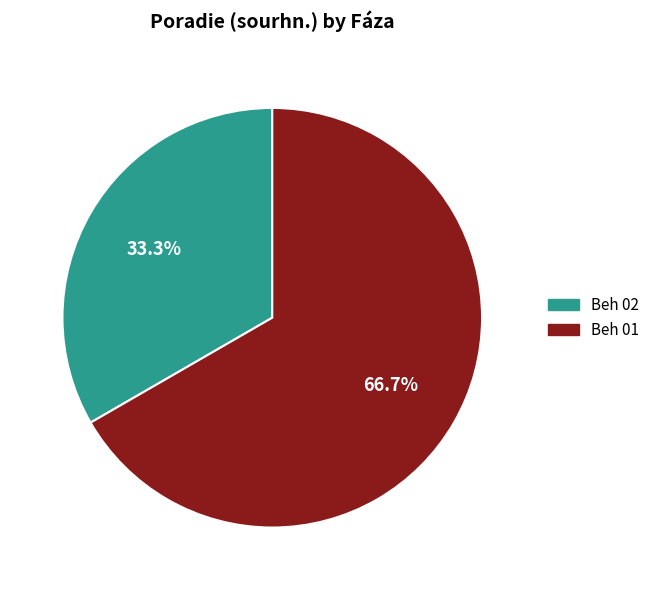

What is the largest slice in the pie chart?

Beh 01